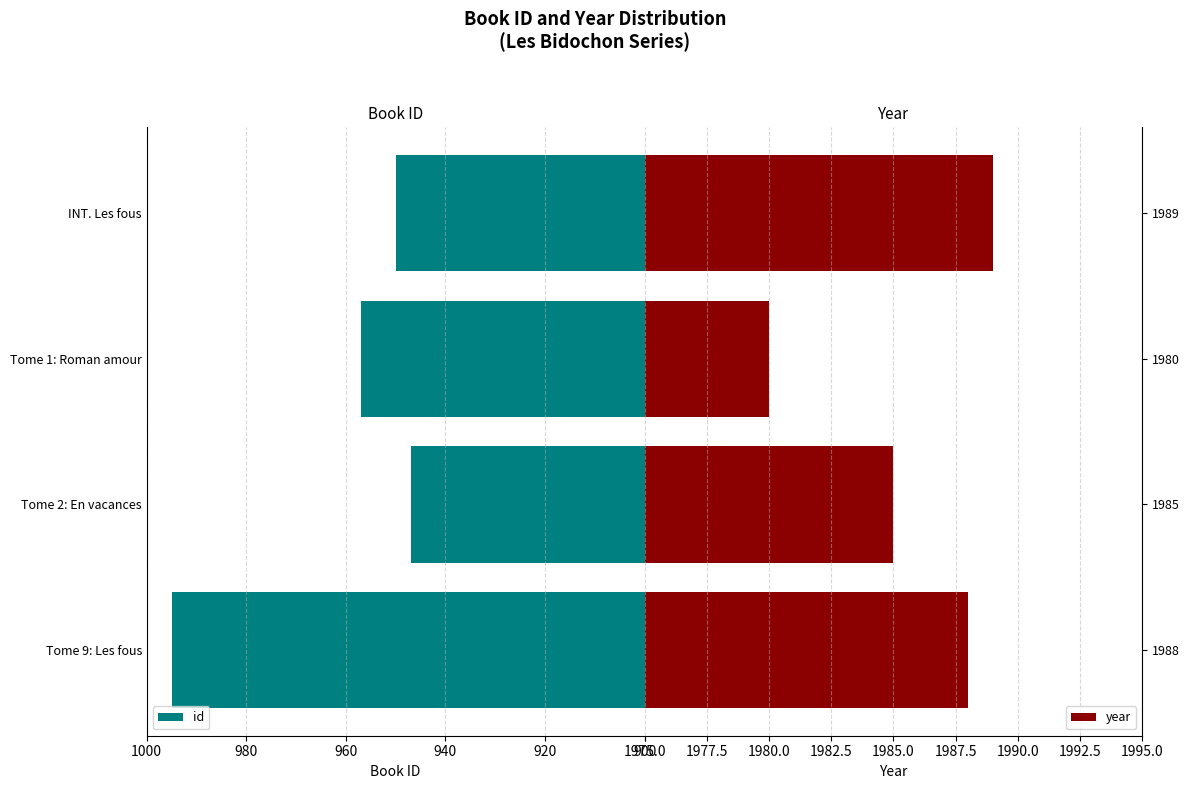

What is the value of the year bar at the 1st from the left?

1988